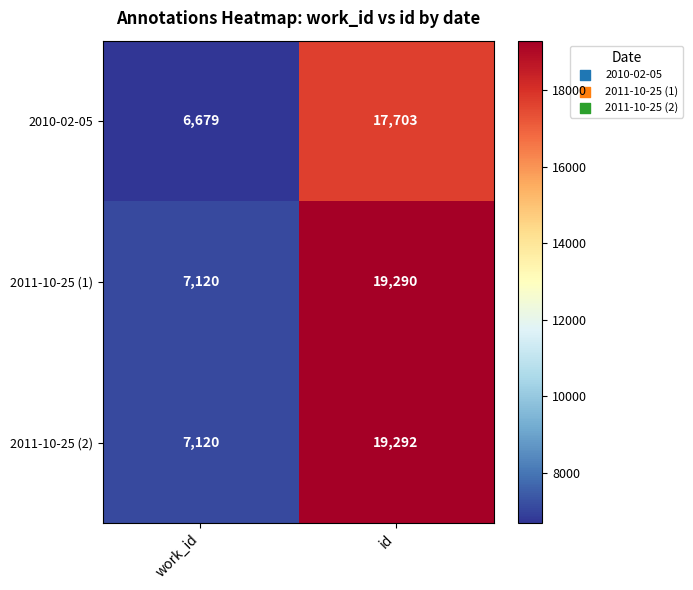

What is the maximum value shown in the chart?

19292